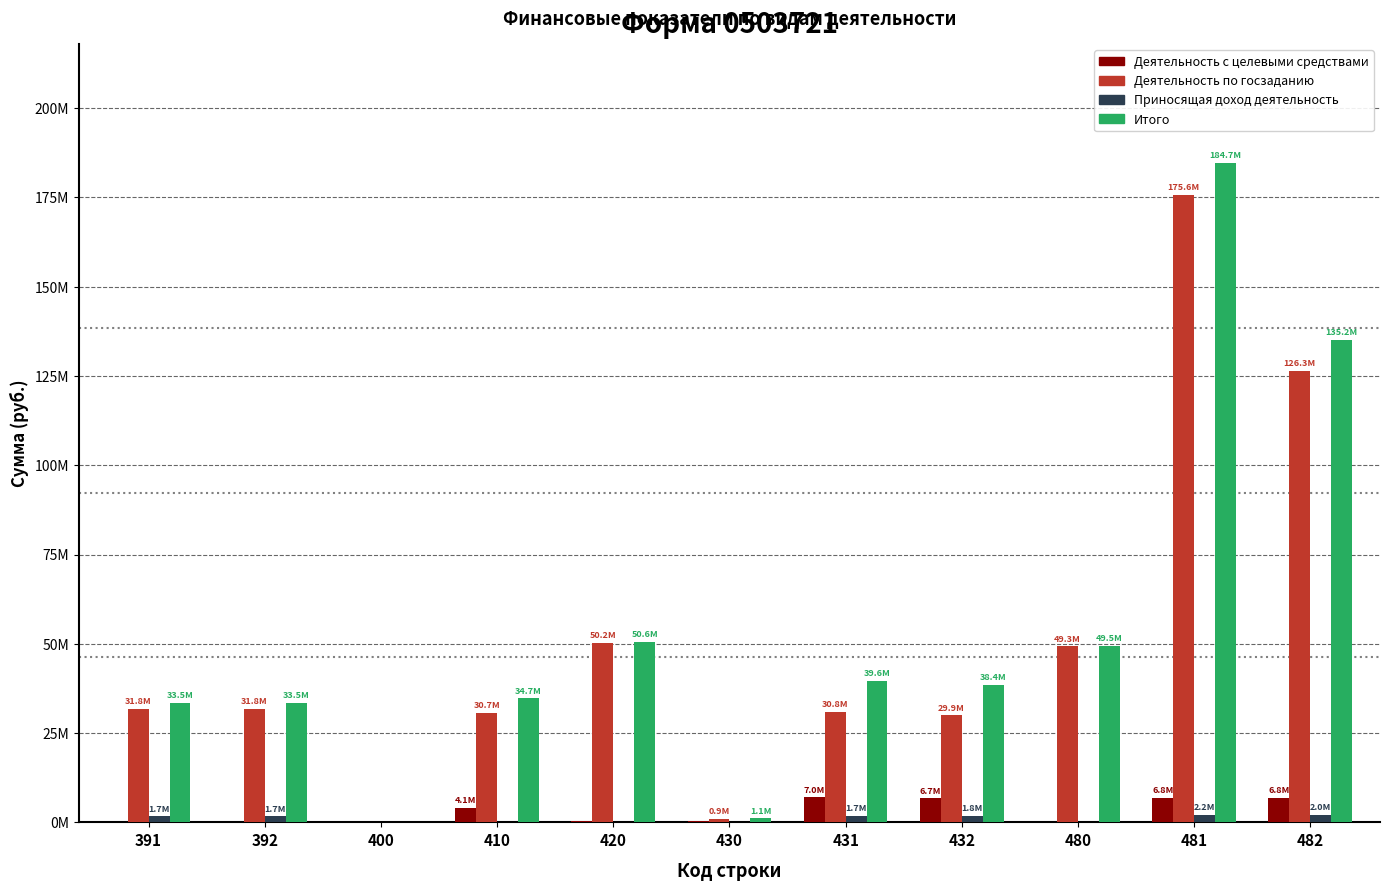

What is the sum of all Деятельность по госзаданию values?

557480785.3